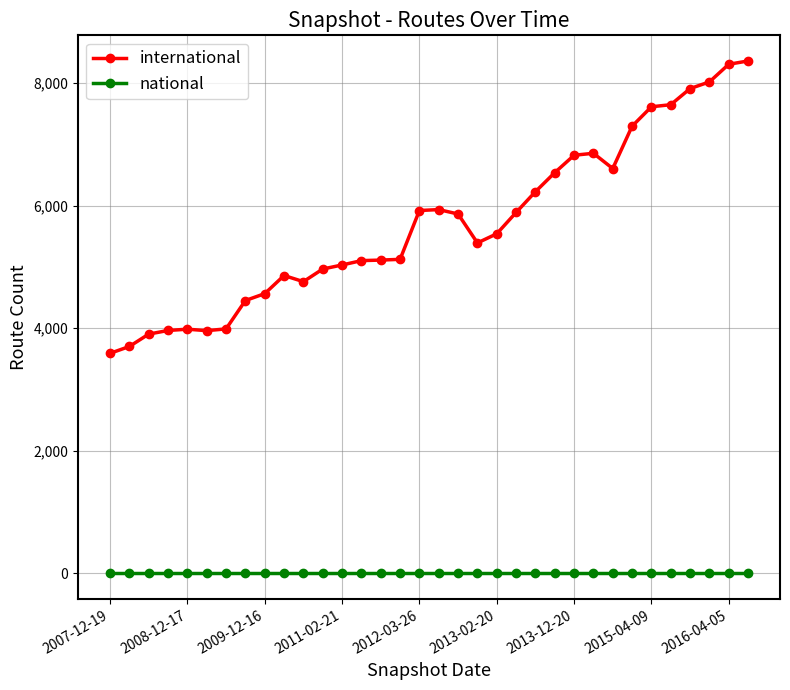

Which series has the largest range (max minus min)?

international